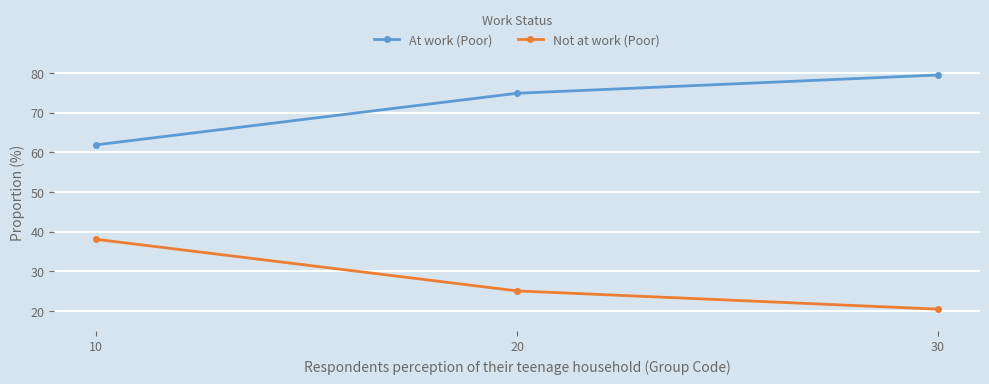

What is the difference between the second highest and minimum values in the Not at work (Poor) series?

4.6